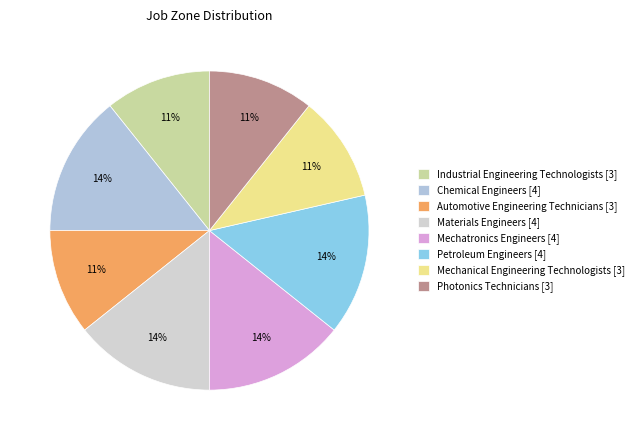

Is it true that Photonics Technicians is 19% of the pie?

False